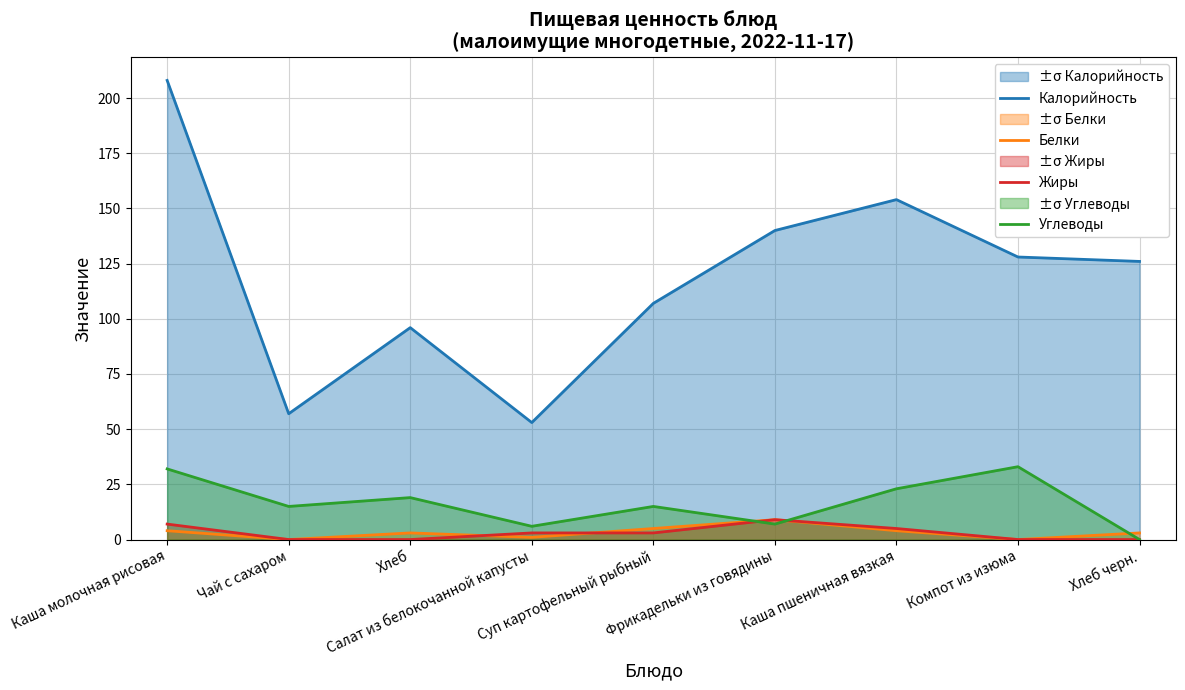

How many Жиры values are between 0 and 5?

7